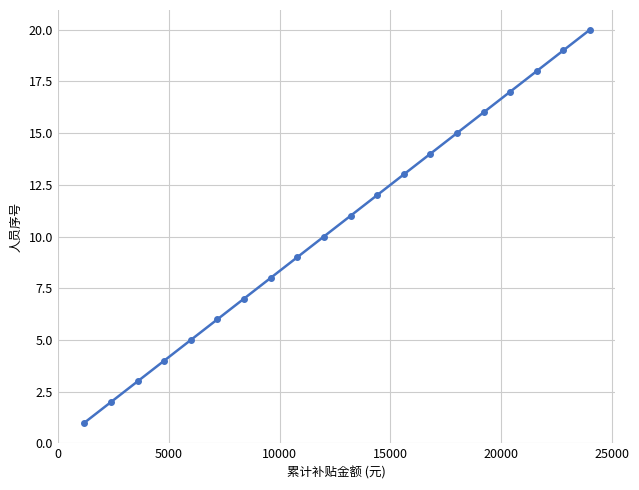

True or false: there are more than 1 points higher than both neighbors.

False